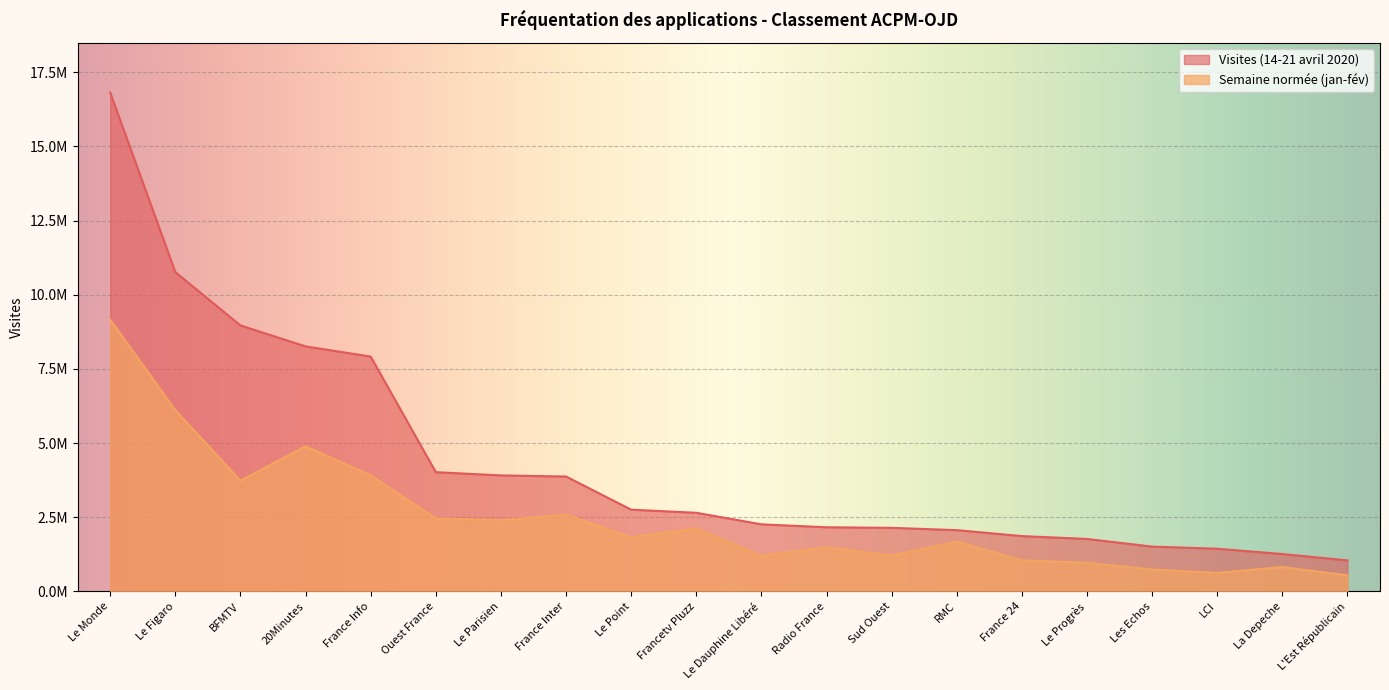

At which category does the chart reach its minimum across all series?

L'Est Républicain